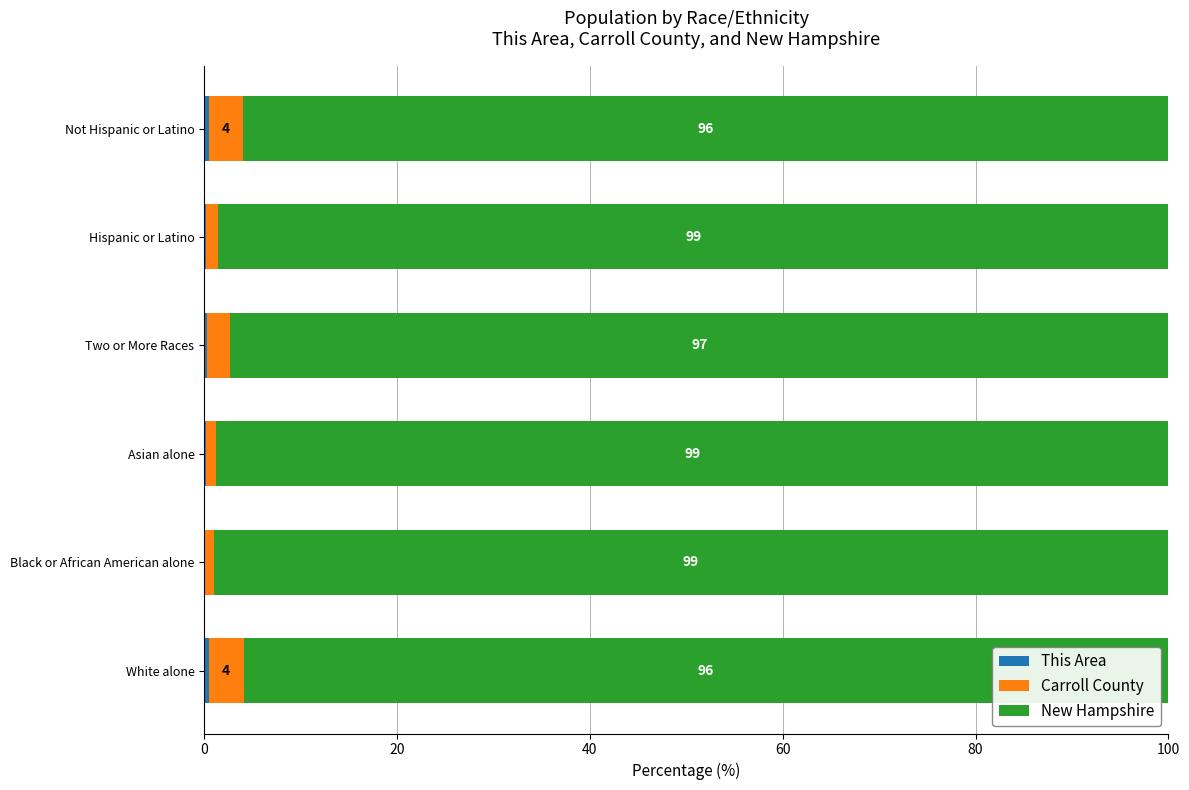

How many distinct data groups are displayed?

3